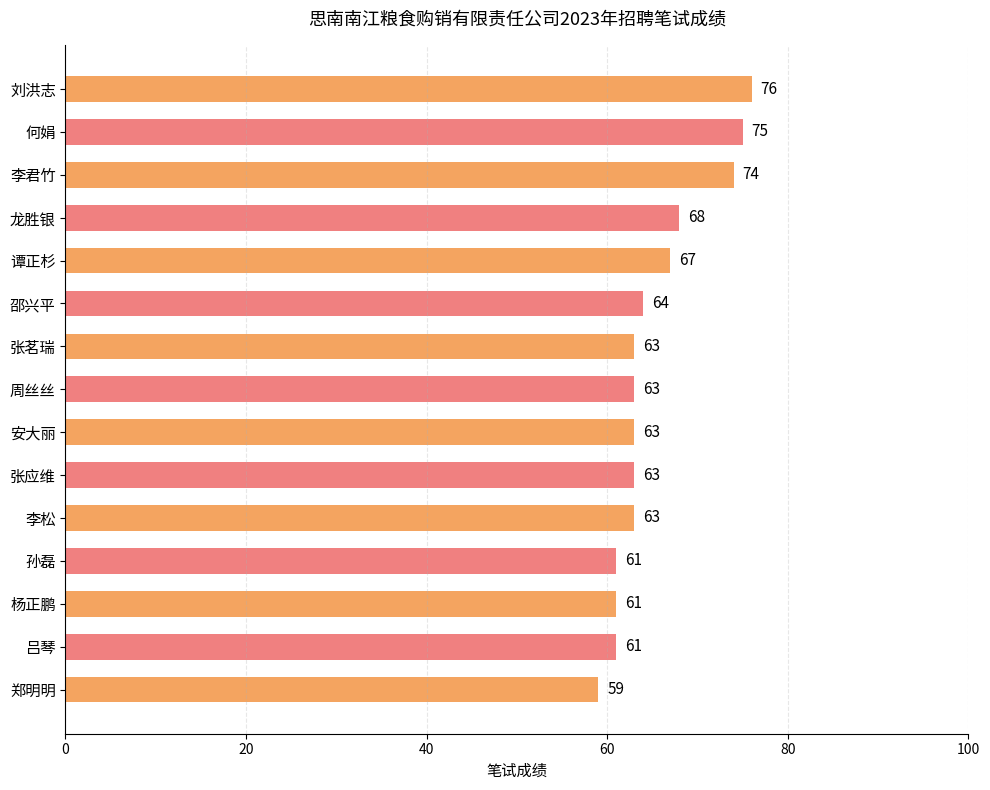

What value does the data have at 杨正鹏, to the nearest 5?

60